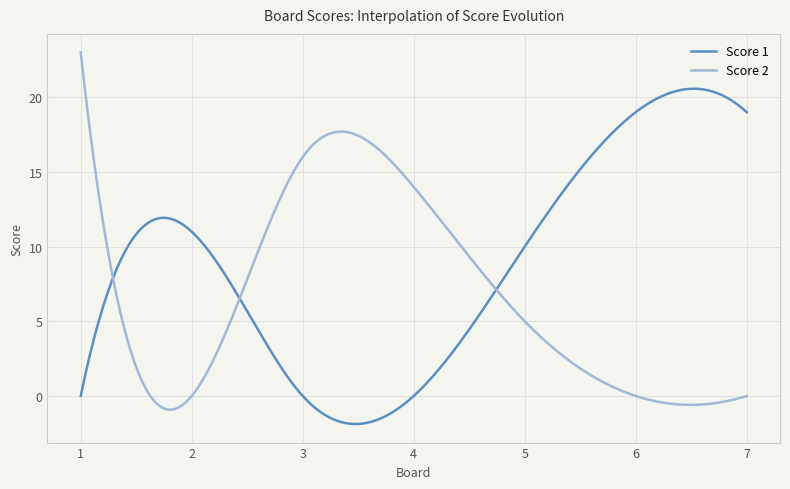

Rank the series by their maximum value, from highest to lowest.

Score 2, Score 1